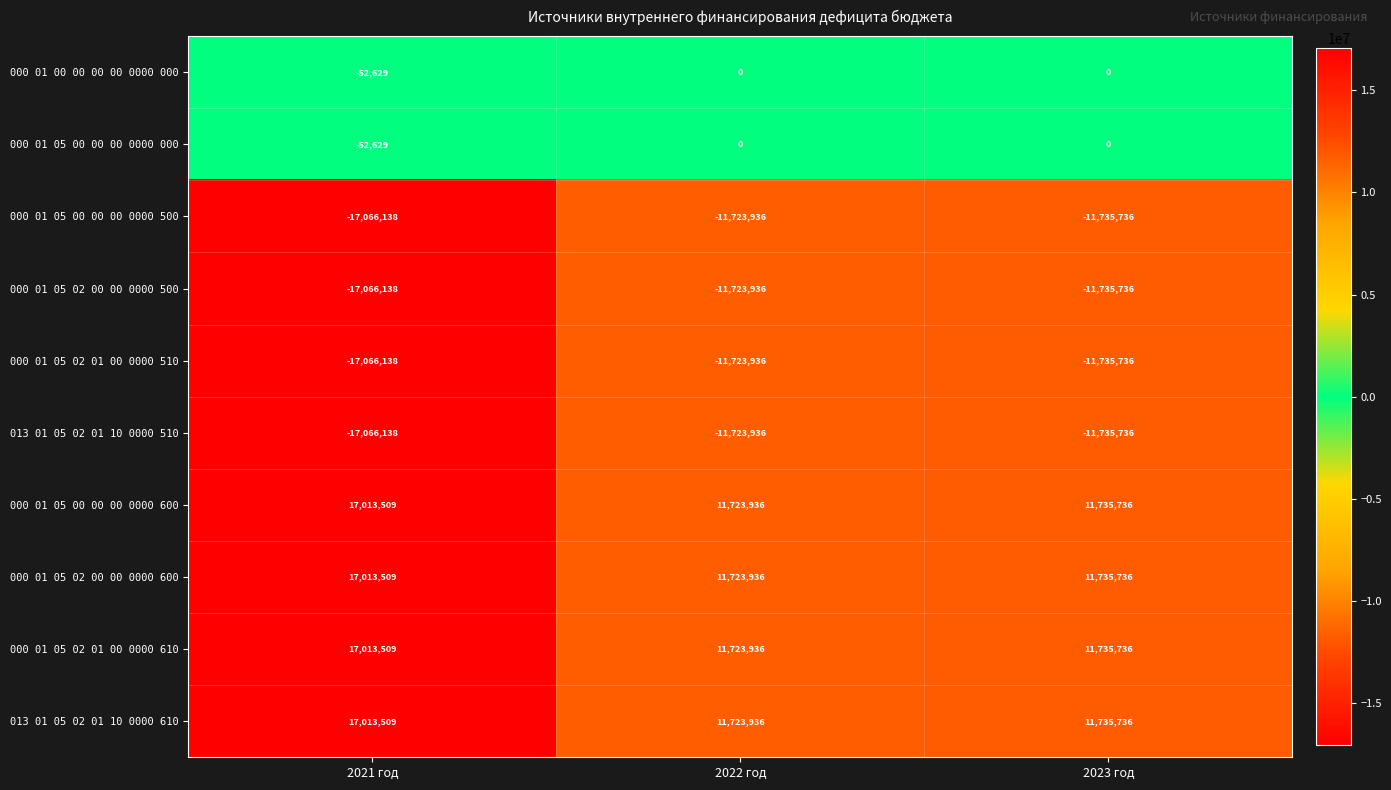

At which category does the chart reach its minimum across all series?

2021 год